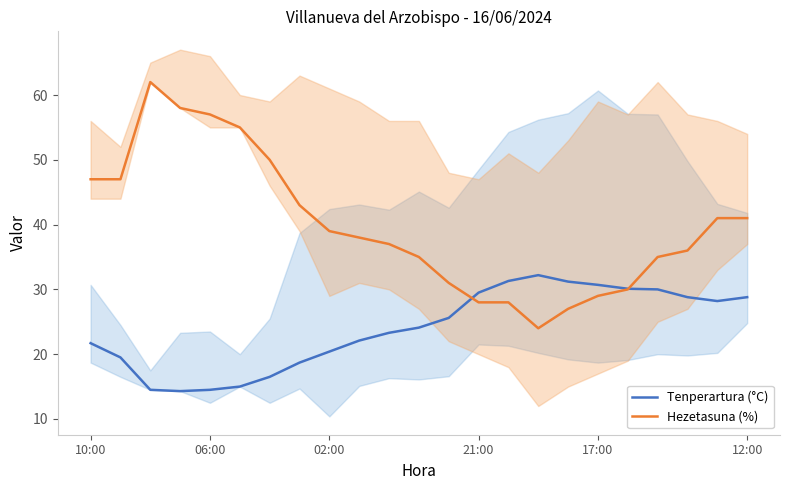

How many lines are shown in the chart?

2